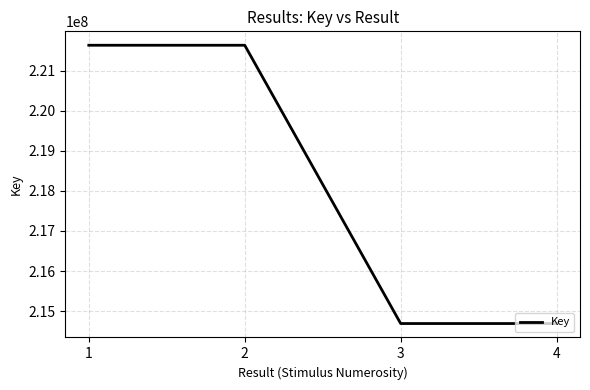

How many series are shown in this chart?

1